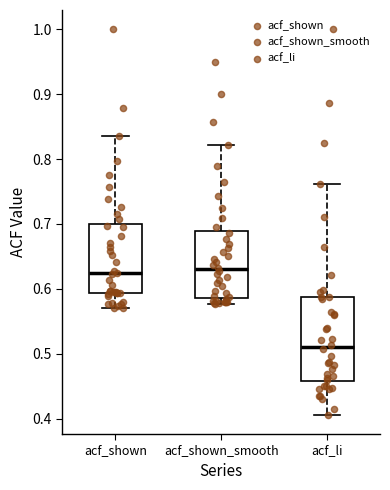

Reading left to right, transcribe this box plot: for each box, give where its median line is, the range the box spans, and where its two whiskers end, as read against the y-axis. The values are not printed on the chart, so give them approximately, as read against the axis.

acf_shown: median 0.62, box 0.59 to 0.70, whiskers 0.57 to 0.84
acf_shown_smooth: median 0.63, box 0.59 to 0.69, whiskers 0.58 to 0.82
acf_li: median 0.51, box 0.46 to 0.59, whiskers 0.41 to 0.76